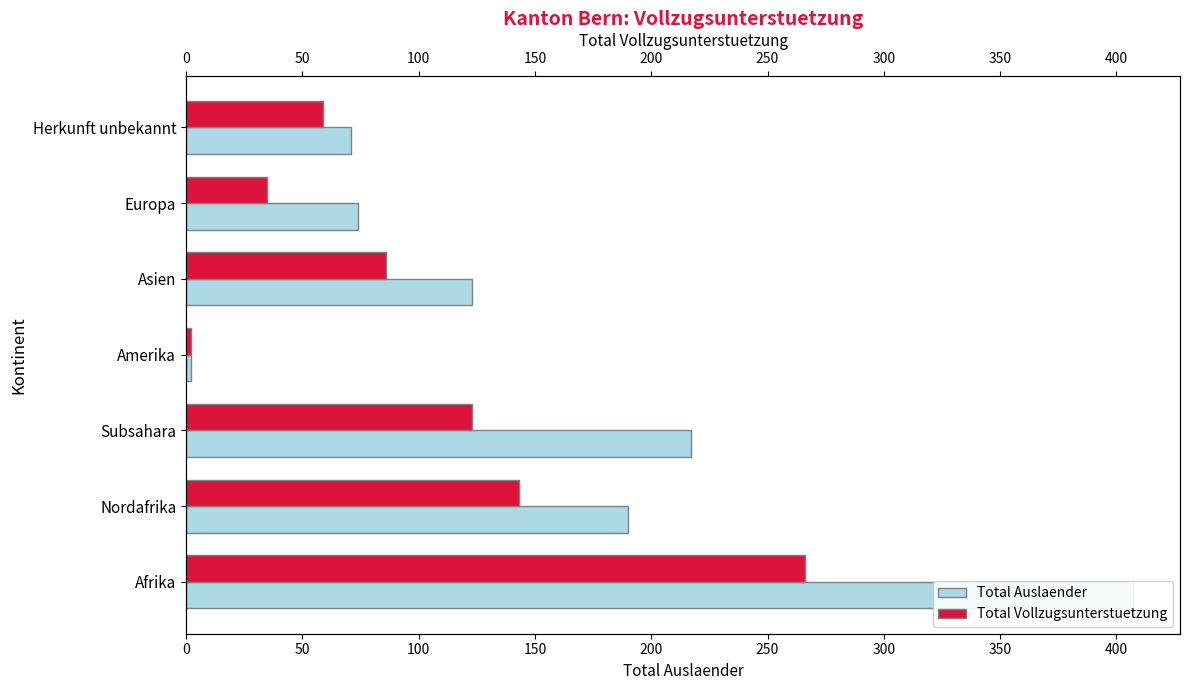

How many series are shown in this chart?

2